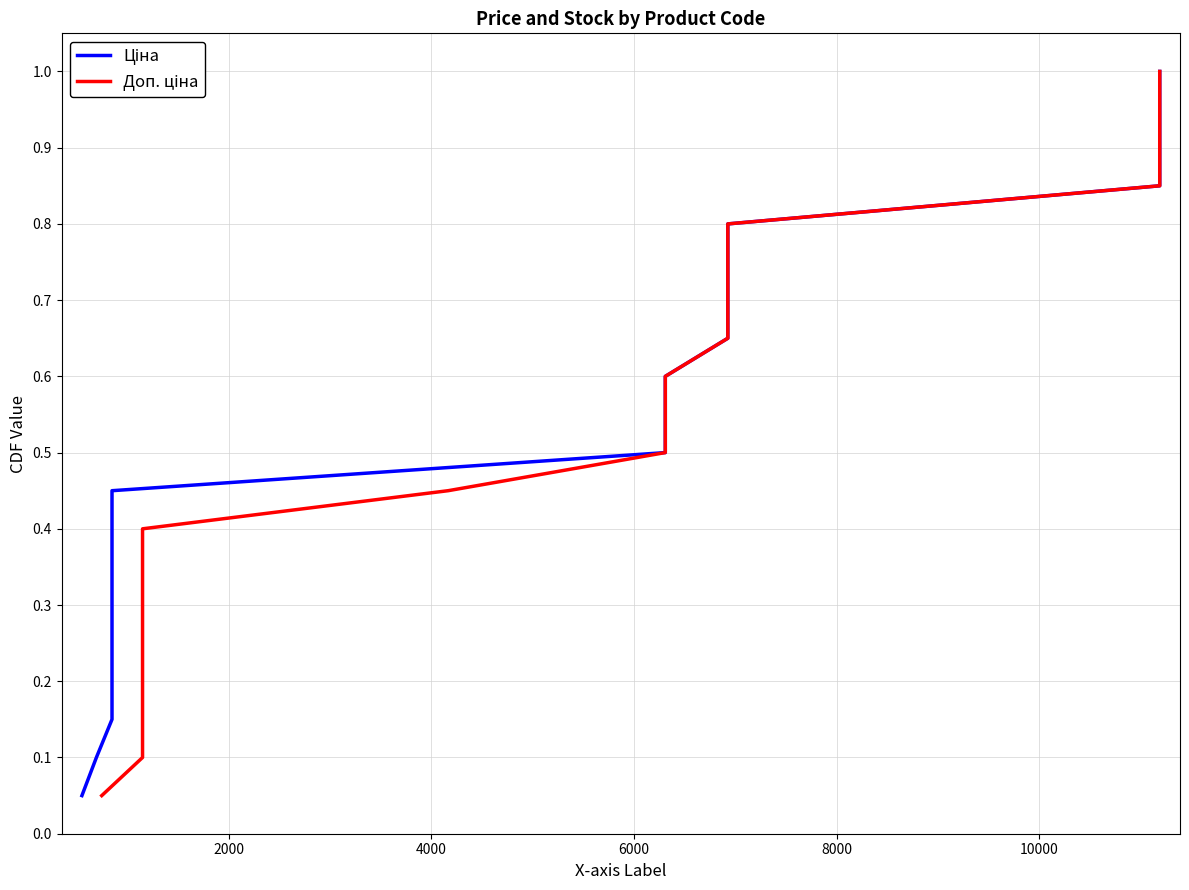

What are all the series names shown in the legend?

Ціна, Доп. ціна